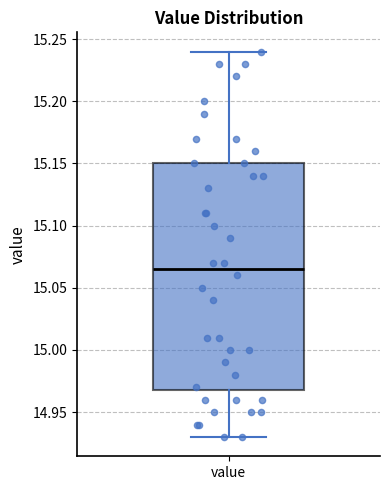

Where does the lower whisker of the box for value end on the y-axis? The values are not printed on the chart, so give them approximately, as read against the axis.

14.930